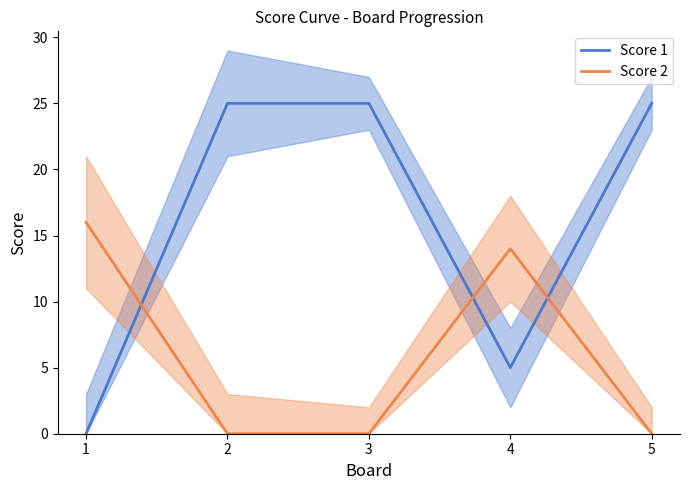

How many lines are shown in the chart?

2